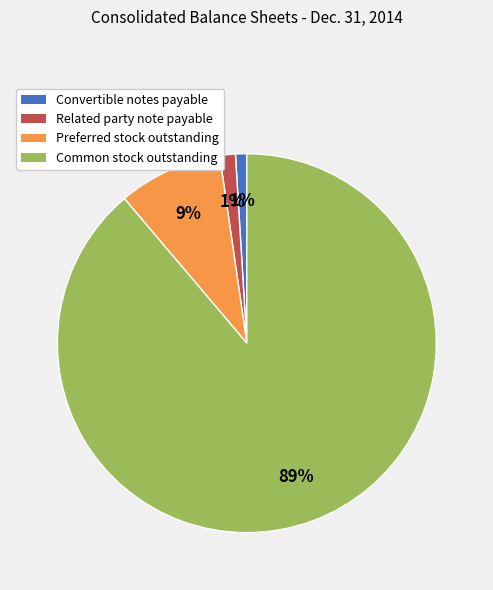

Which has a higher value, Convertible notes payable or Preferred stock outstanding?

Preferred stock outstanding